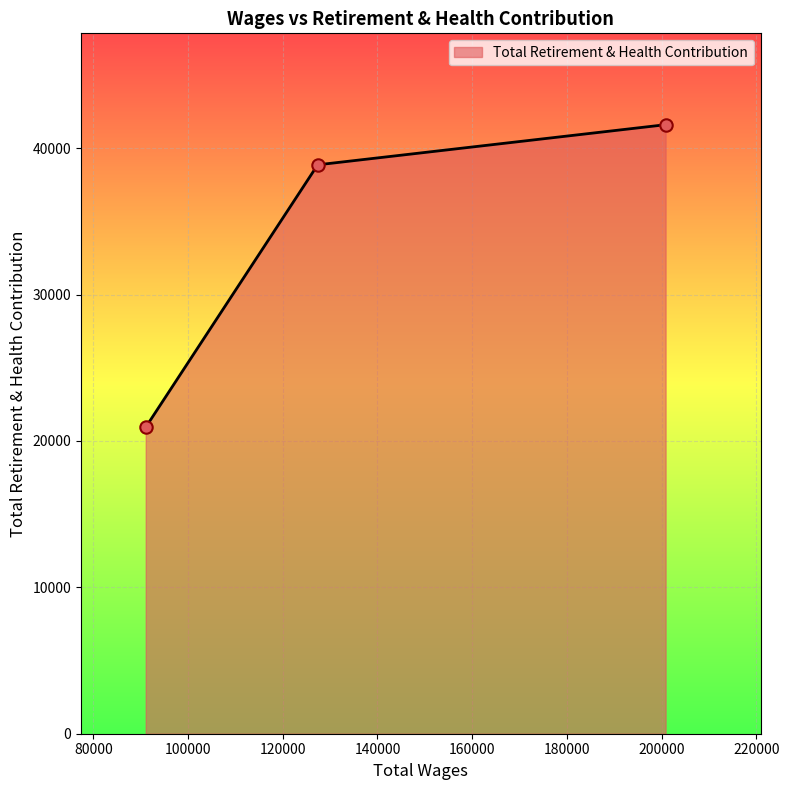

What is the difference between the maximum and second lowest values?

2741